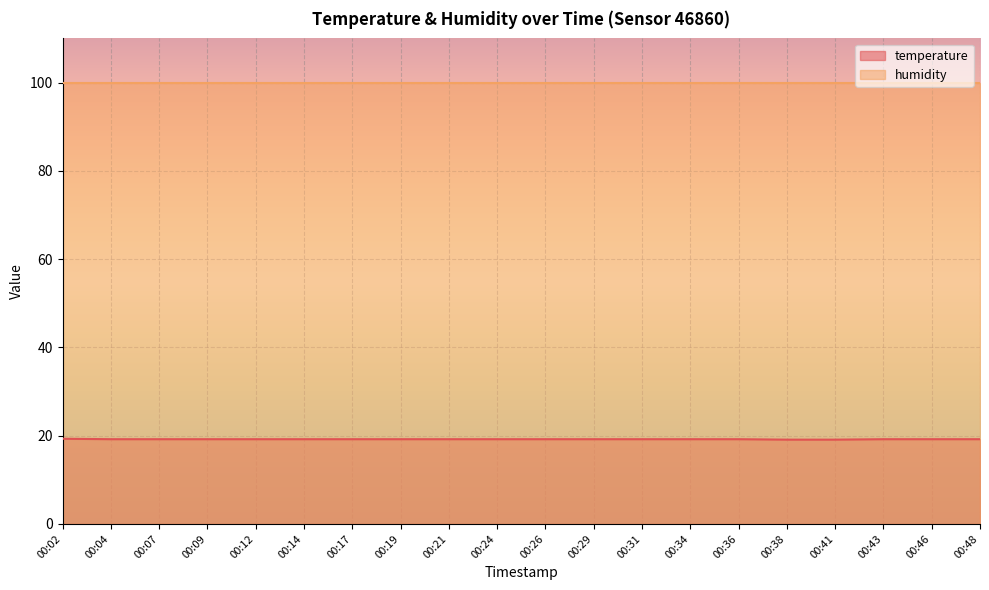

Which has a higher value, 00:09 or 00:43?

00:09